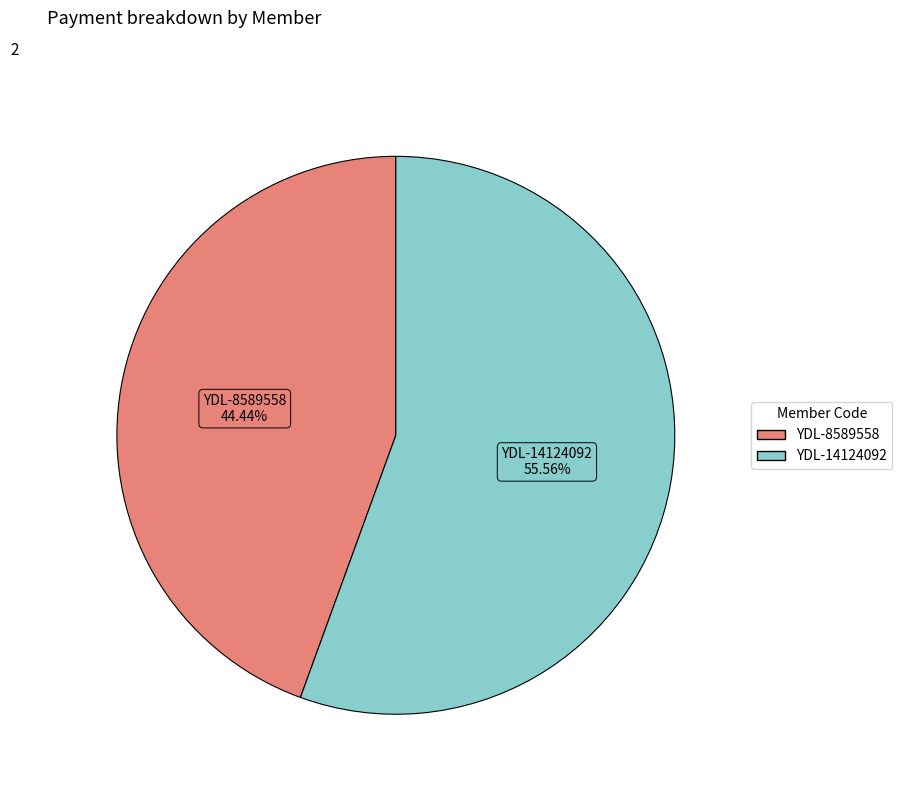

Between YDL-14124092 and YDL-8589558, which is larger?

YDL-14124092